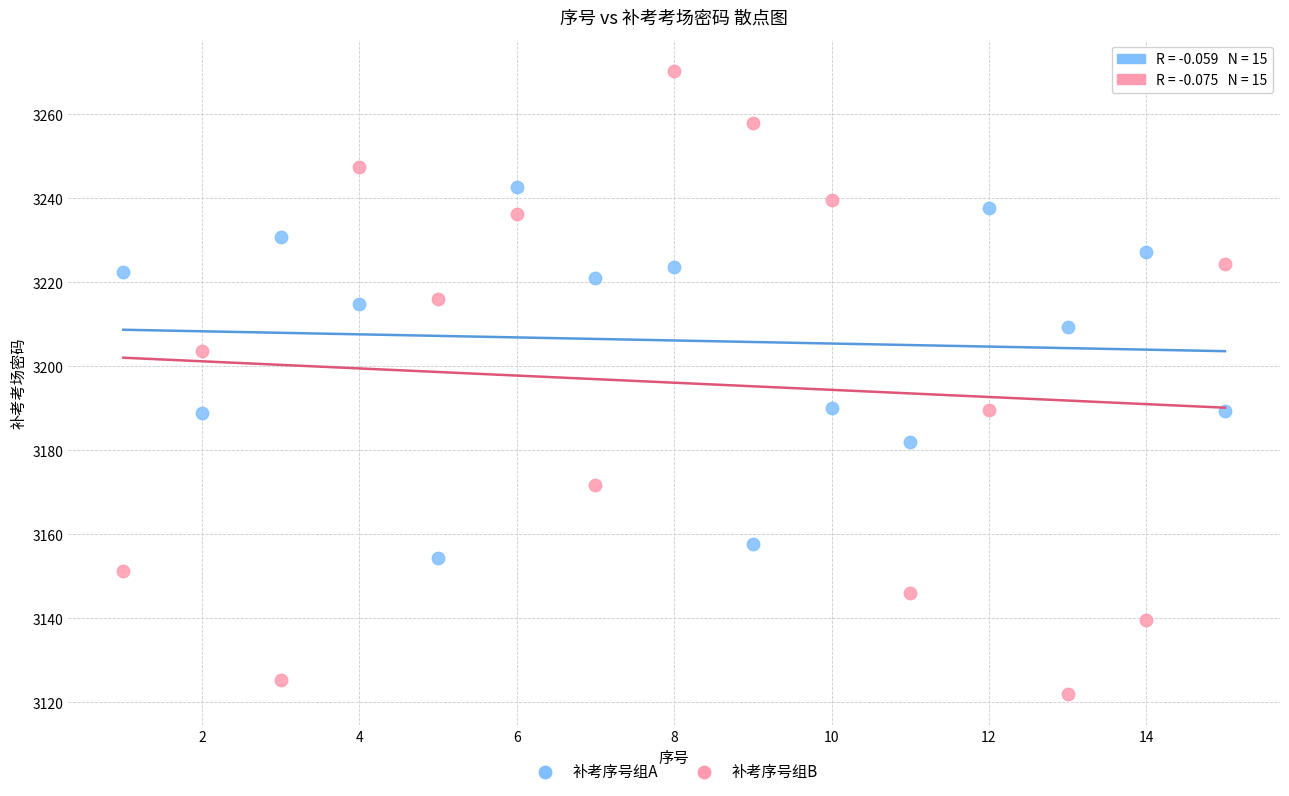

In the 补考序号组A series, what Y value is closest to 3198?

3190.0